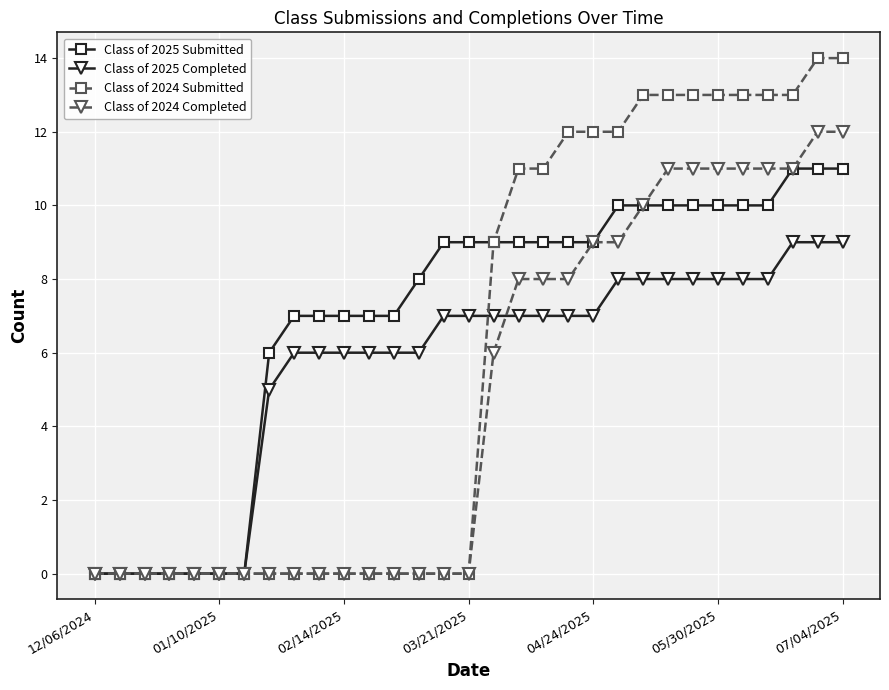

Rank the series by their maximum value, from highest to lowest.

Class of 2024 Submitted, Class of 2024 Completed, Class of 2025 Submitted, Class of 2025 Completed